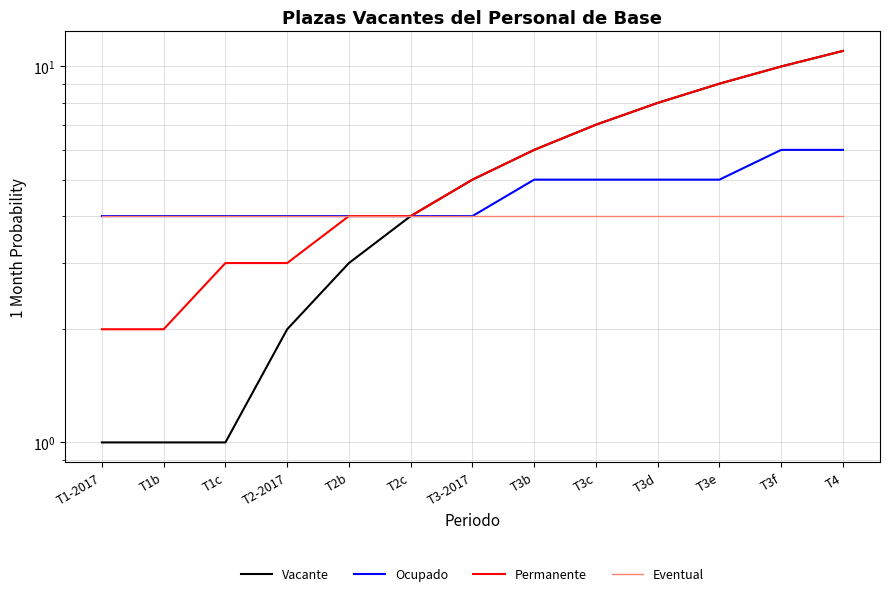

What is the difference between the highest and lowest values at T3b?

2